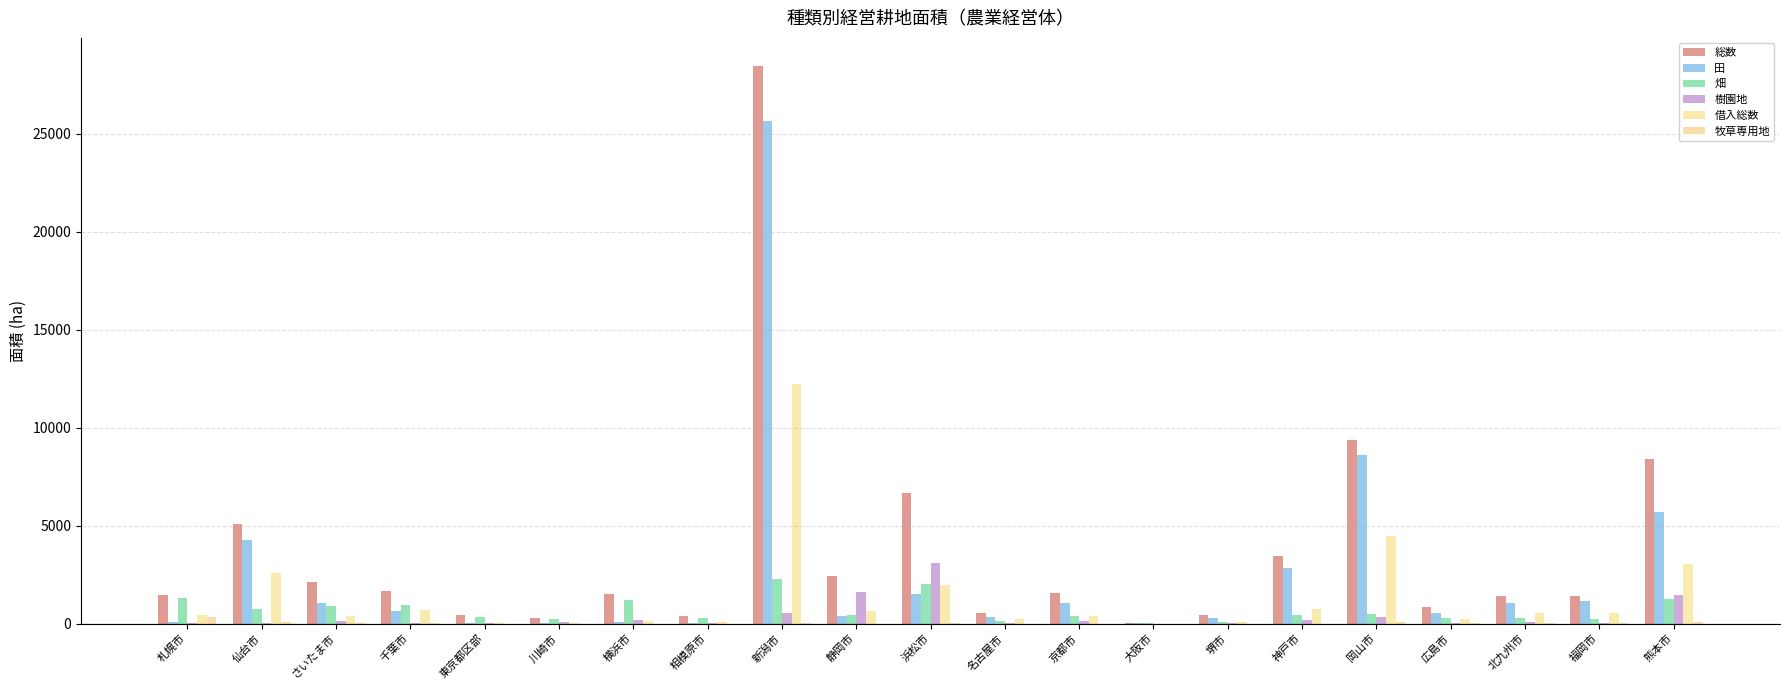

Count the number of categories in the chart.

21